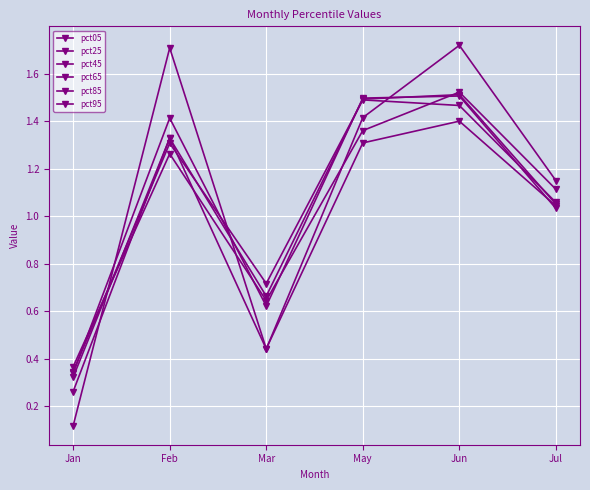

Where do pct25 and pct85 first cross each other?

Jan and Feb